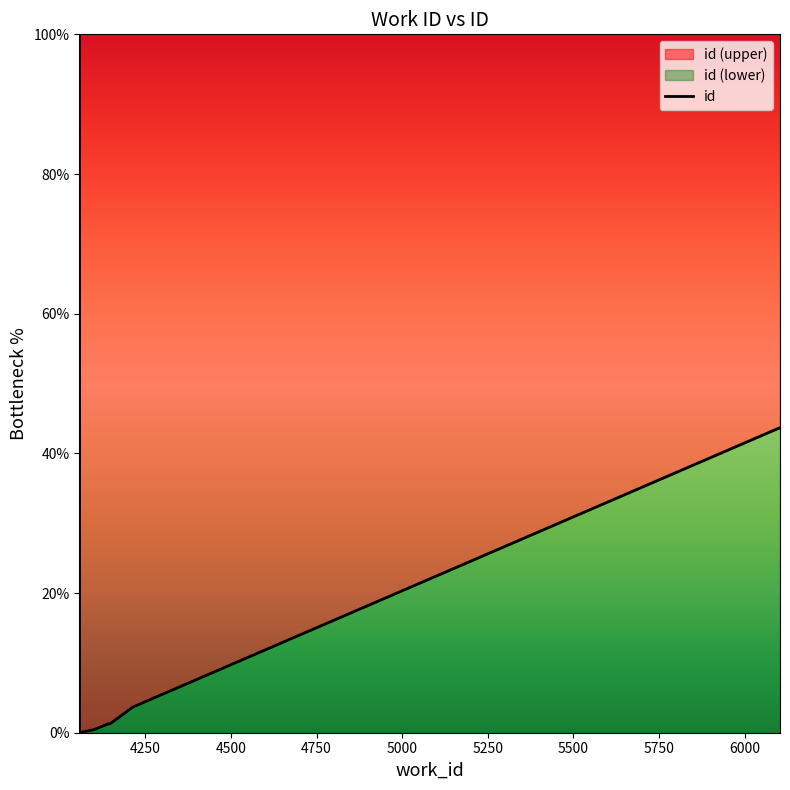

What is the maximum value shown in the chart?

100.0